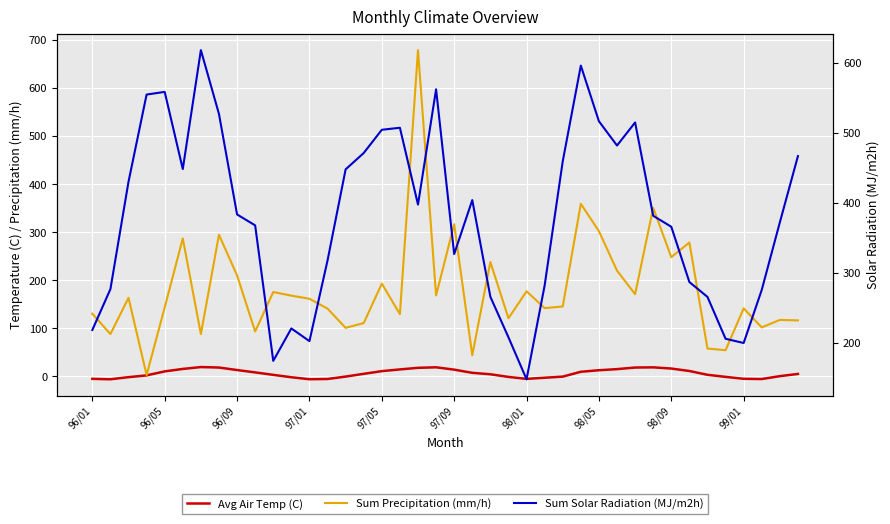

Which series ends up on top after the final intersection of Sum Solar Radiation (MJ/m2h) and Sum Precipitation (mm/h)?

Sum Solar Radiation (MJ/m2h)